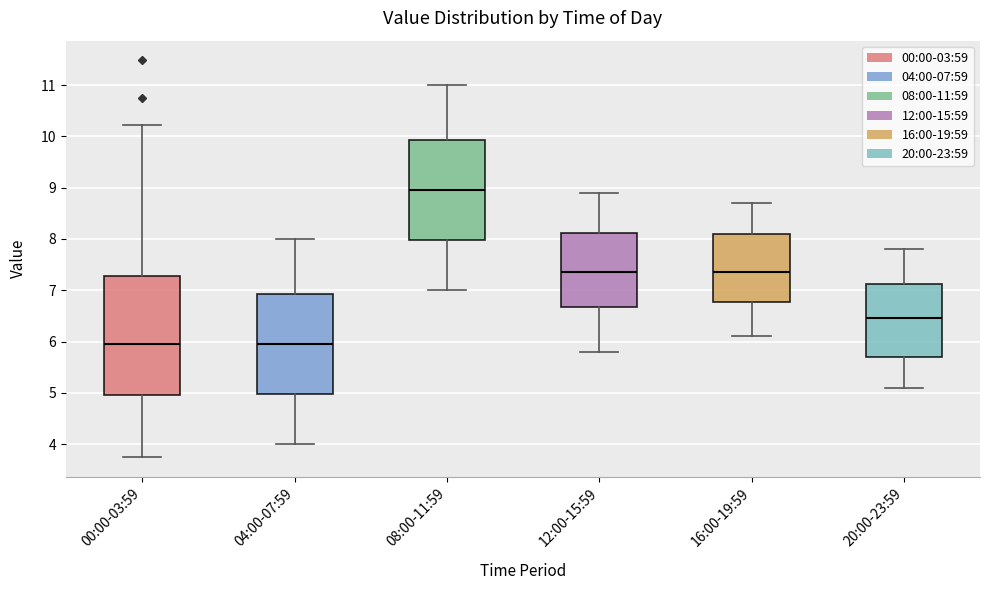

Reading left to right, read every box against the y-axis: the position of its median line, the range the box covers, and the ends of its whiskers. The values are not printed on the chart, so give them approximately, as read against the axis.

00:00-03:59: median 6.0, box 5.0 to 7.3, whiskers 3.8 to 10.2
04:00-07:59: median 6.0, box 5.0 to 6.9, whiskers 4.0 to 8.0
08:00-11:59: median 9.0, box 8.0 to 9.9, whiskers 7.0 to 11.0
12:00-15:59: median 7.4, box 6.7 to 8.1, whiskers 5.8 to 8.9
16:00-19:59: median 7.4, box 6.8 to 8.1, whiskers 6.1 to 8.7
20:00-23:59: median 6.5, box 5.7 to 7.1, whiskers 5.1 to 7.8